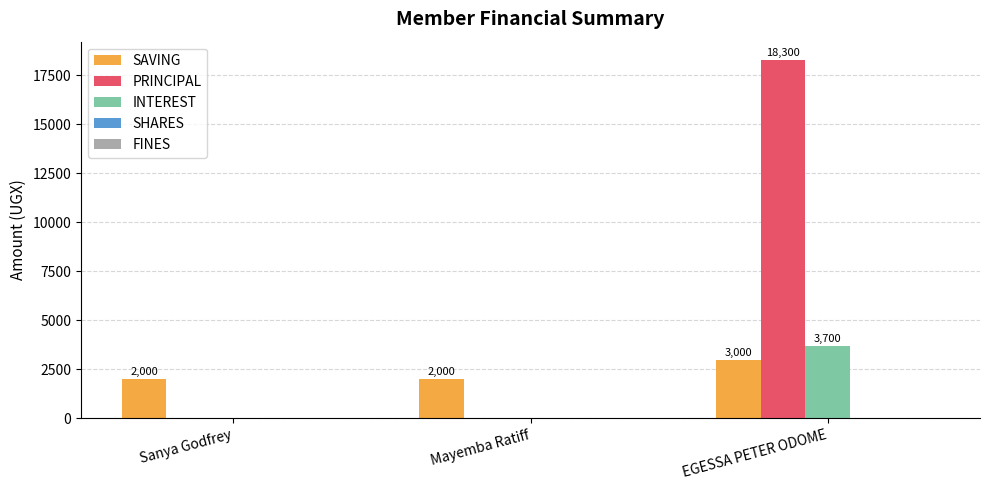

Does the chart contain stacked bars?

No